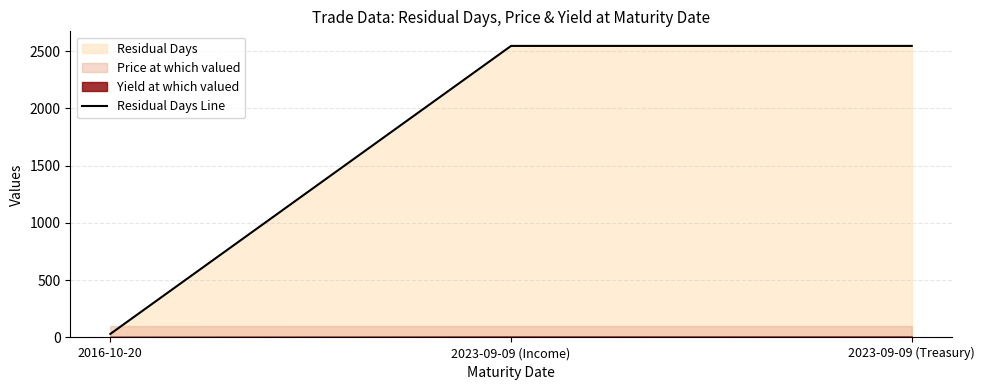

What is the greatest value displayed?

2546